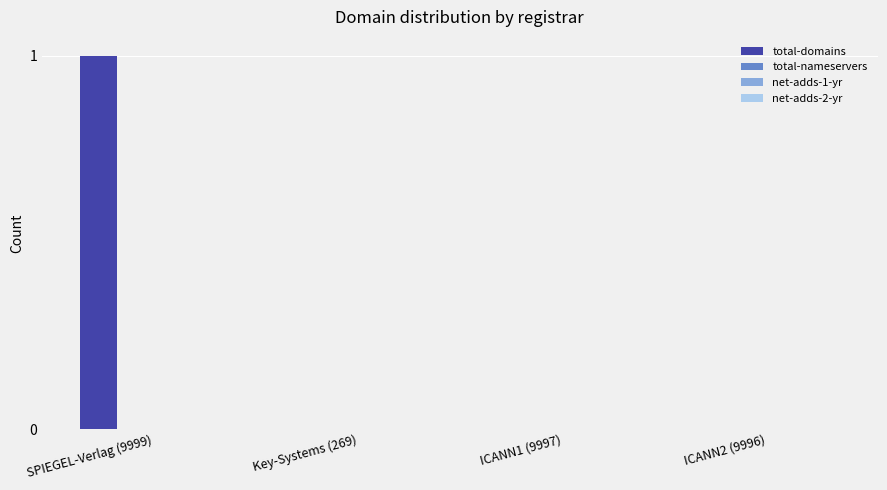

How many categories are shown in the chart?

4